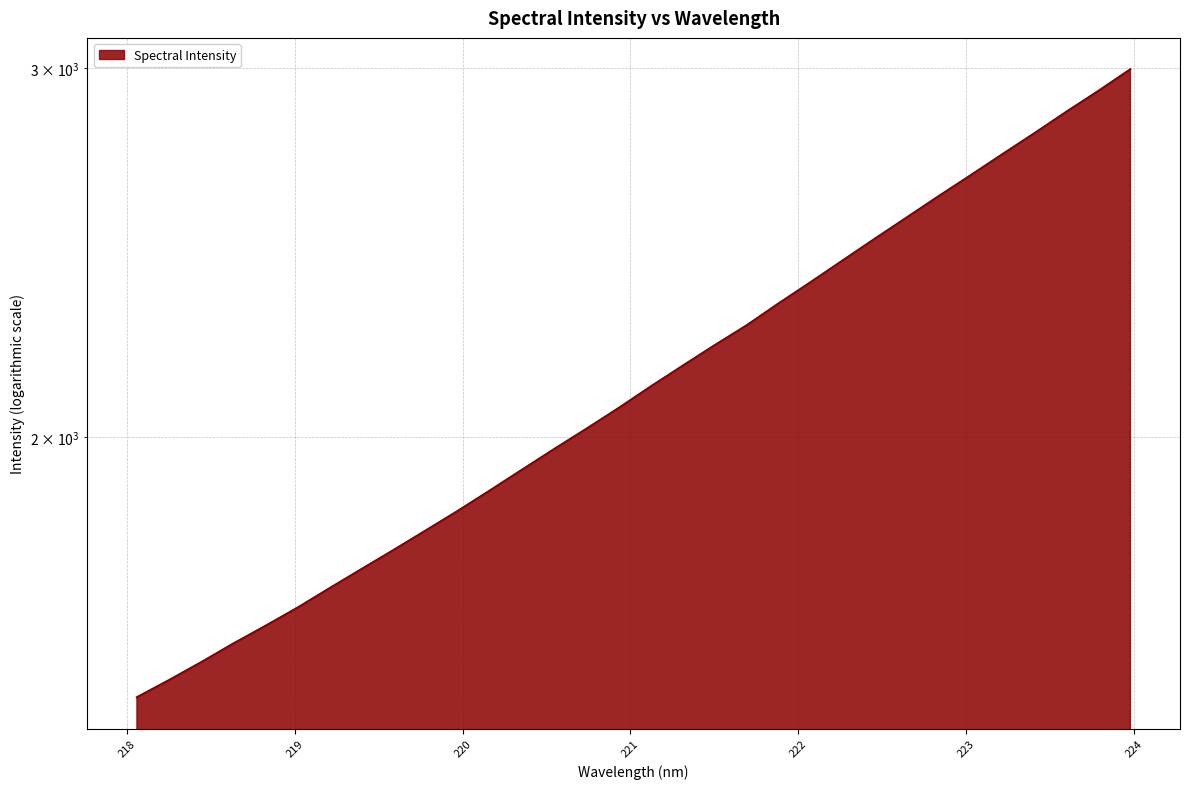

What is the smallest value displayed?

1502.0